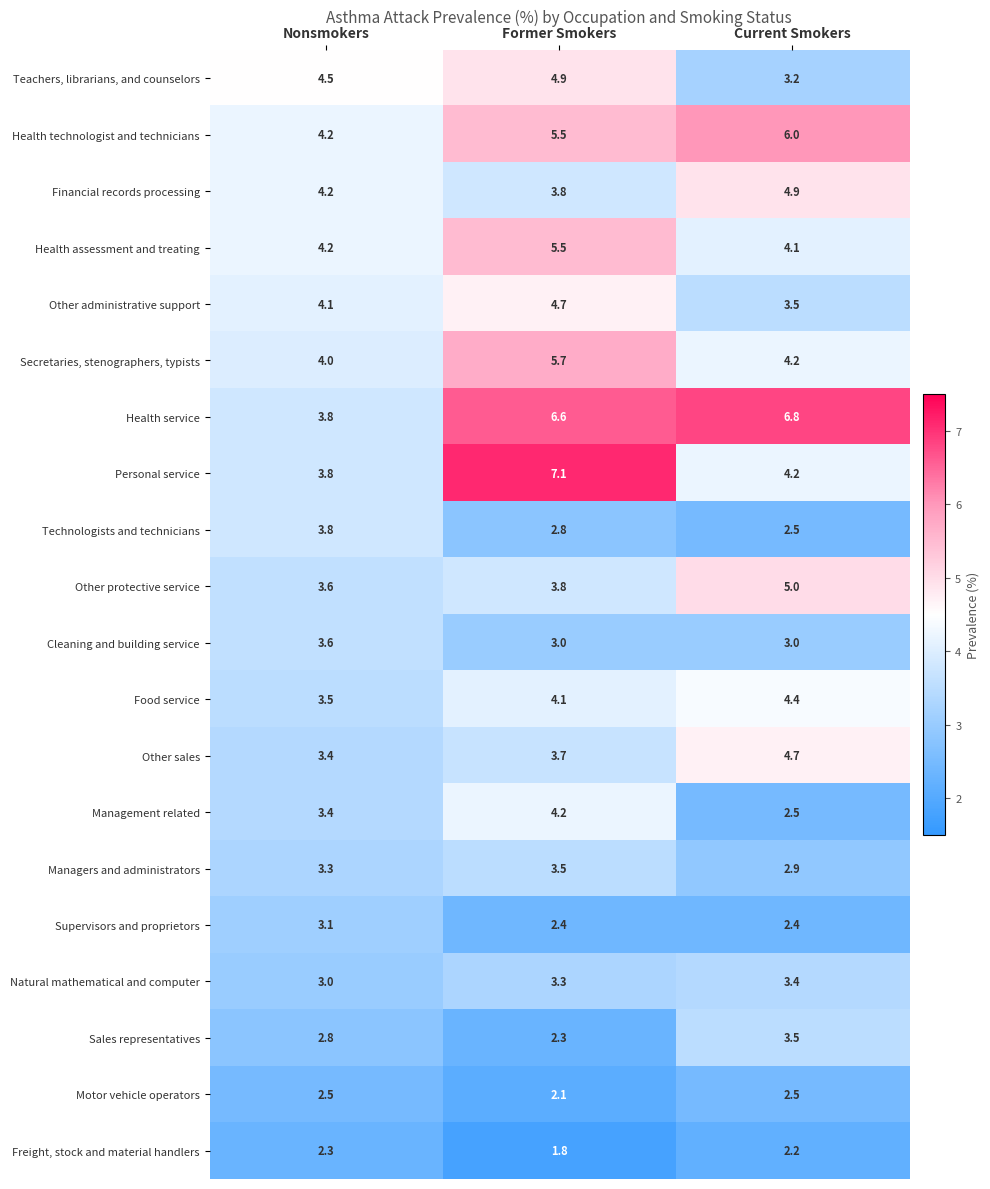

How many Motor vehicle operators values are between 2 and 3?

3